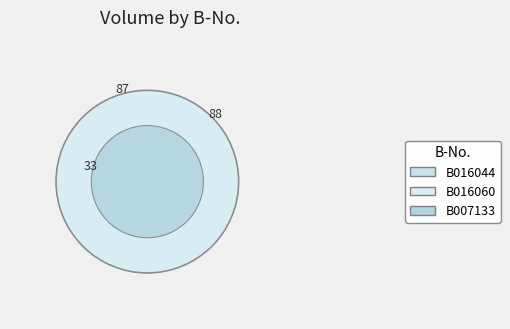

Which category has the biggest portion of the pie?

B016044